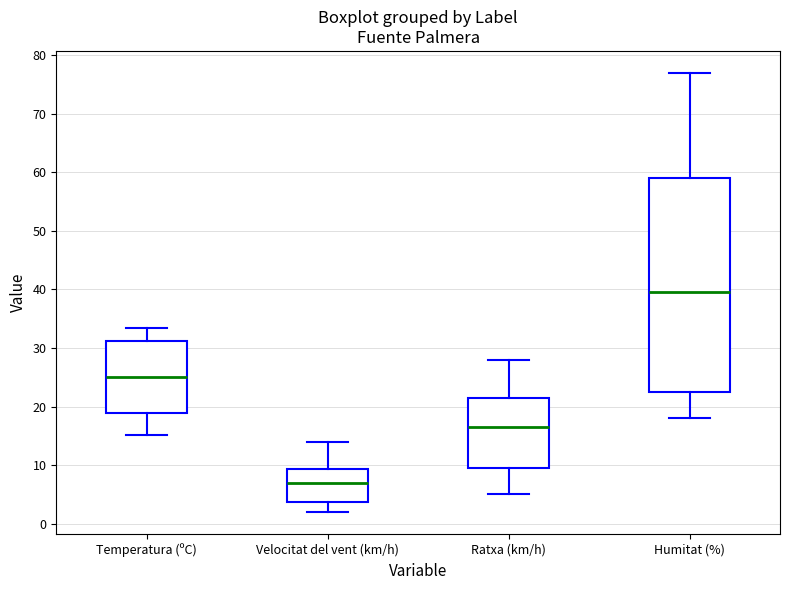

Which box's median line is the lowest?

Velocitat del vent (km/h)